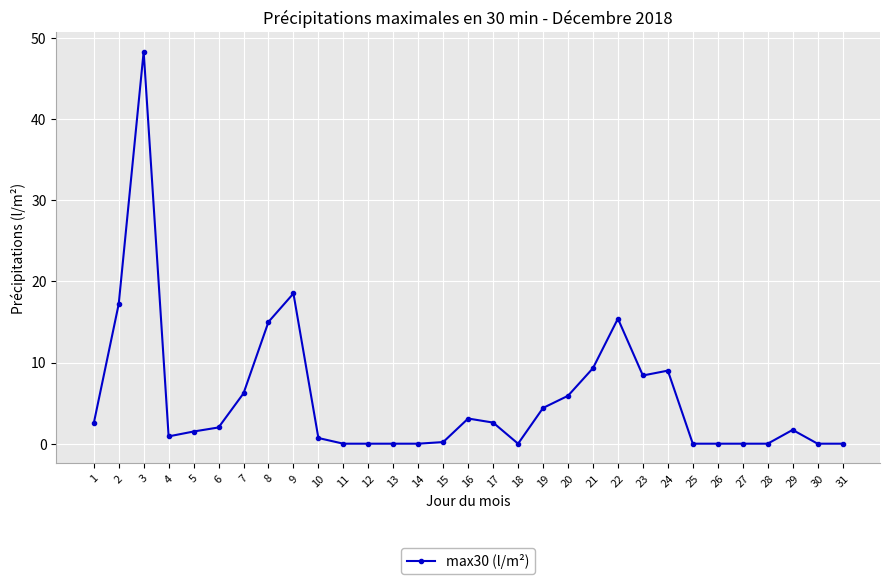

At which category does the data reach its first local peak?

3